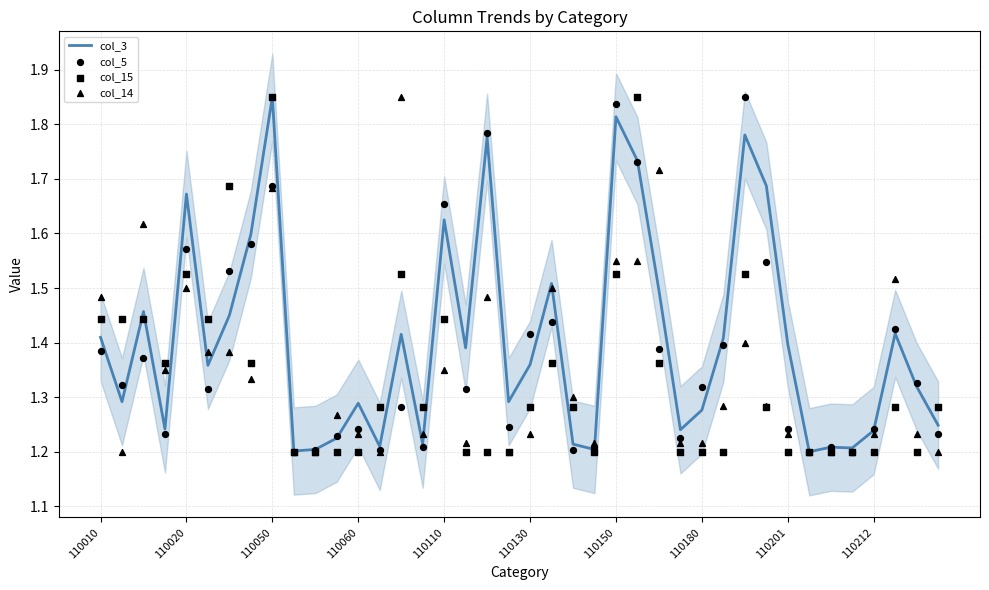

Which series has the widest spread of Y values?

col_3